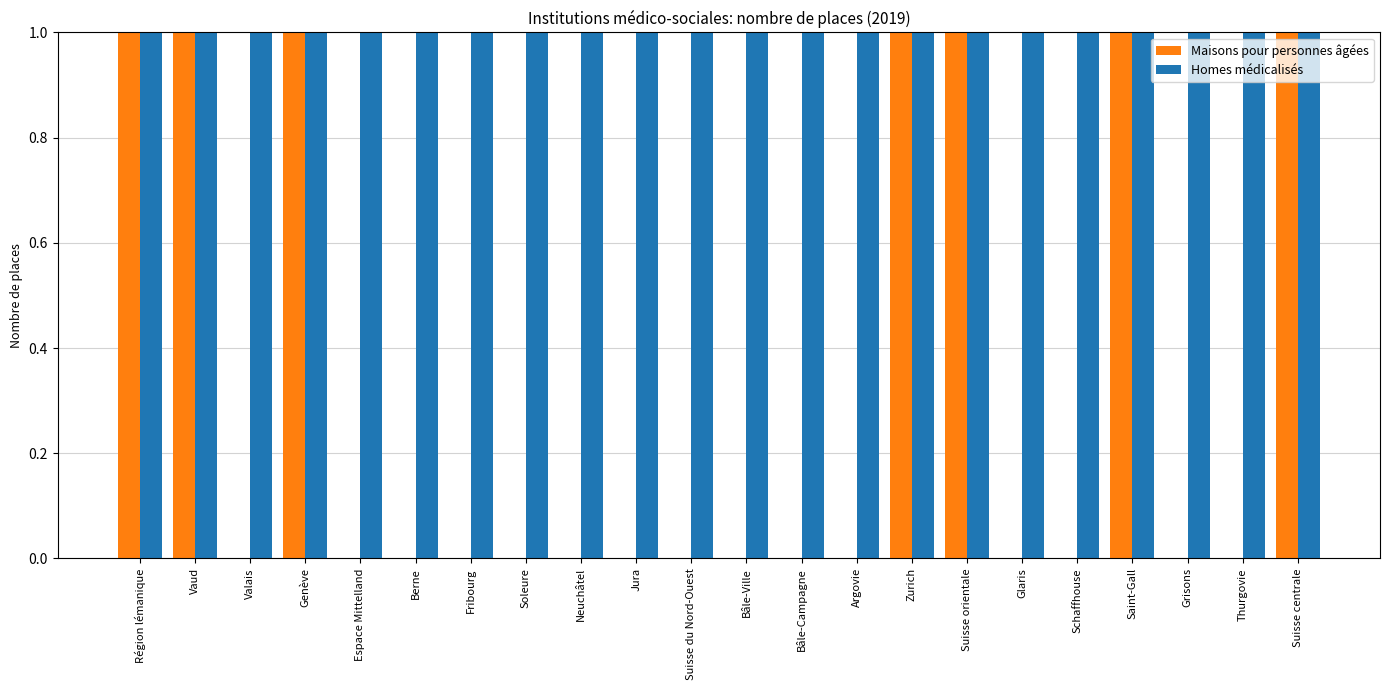

Rank the series by their maximum value, from highest to lowest.

Homes médicalisés, Maisons pour personnes âgées